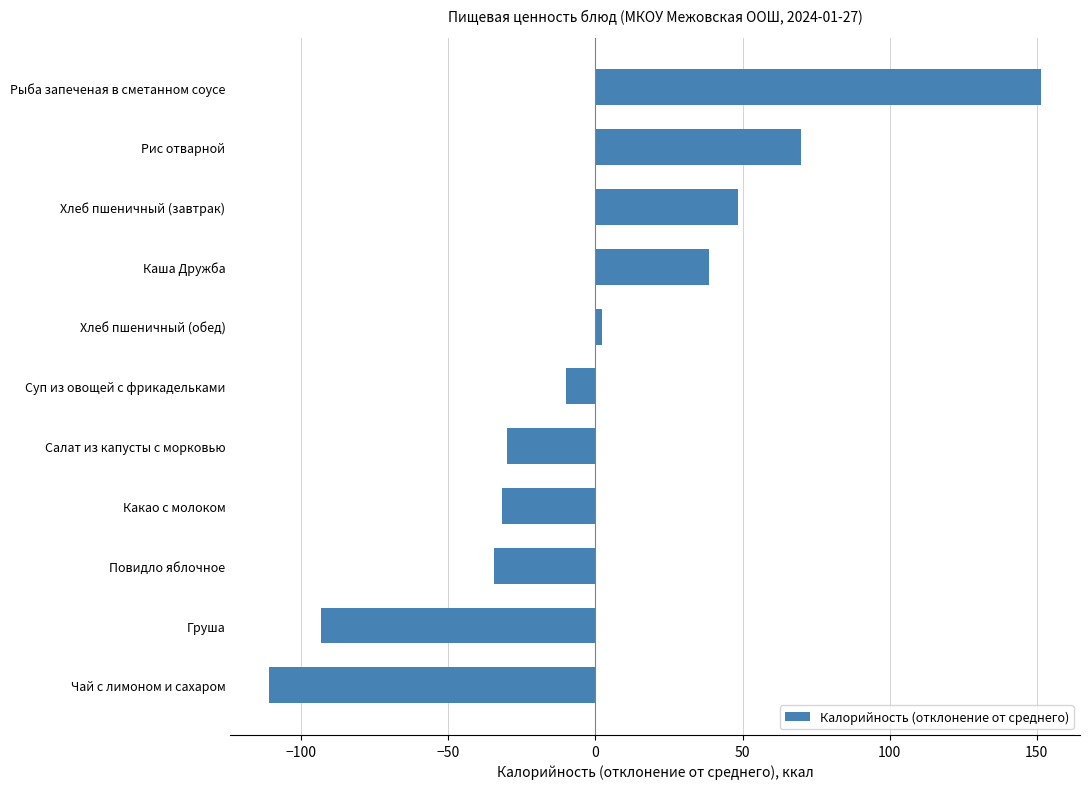

What is the smallest value displayed?

-111.0